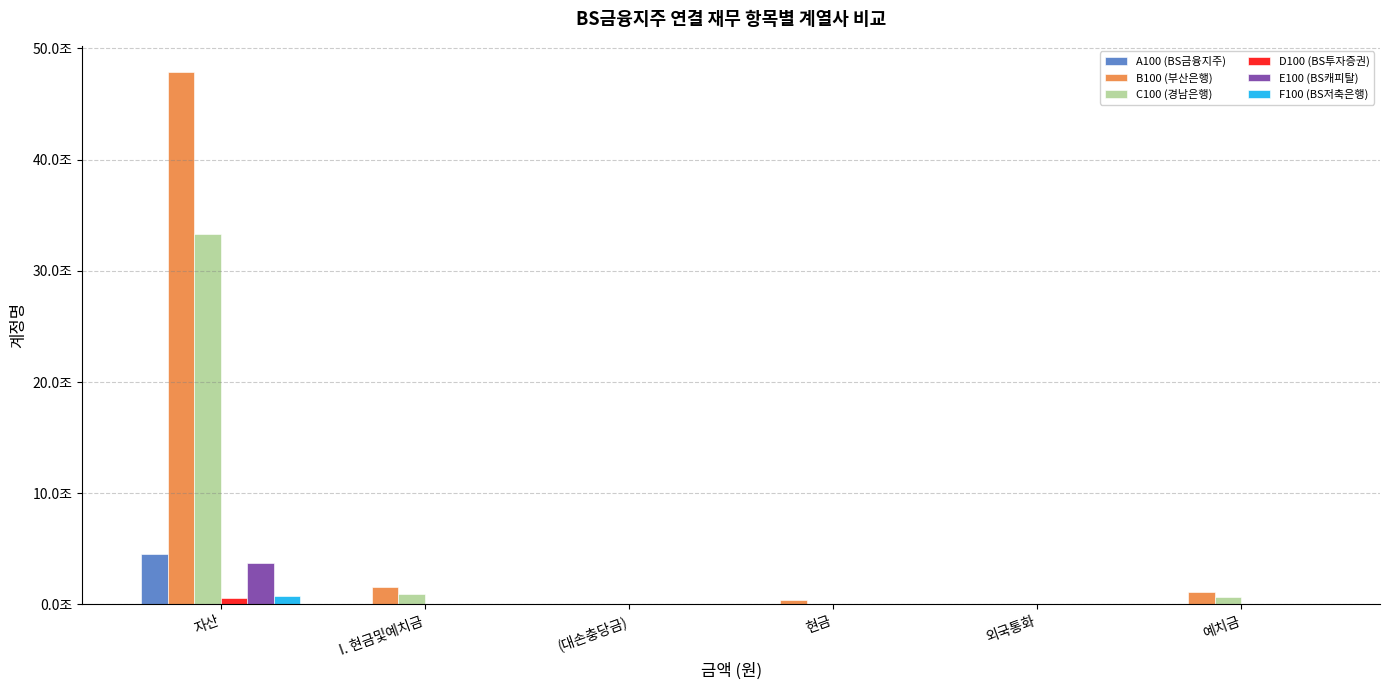

Which series has the largest total across all categories?

B100 (부산은행)